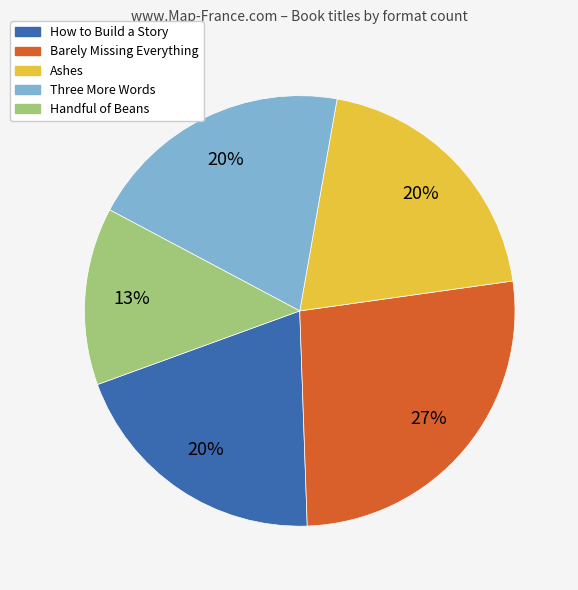

Does How to Build a Story account for over 50% of the chart?

No